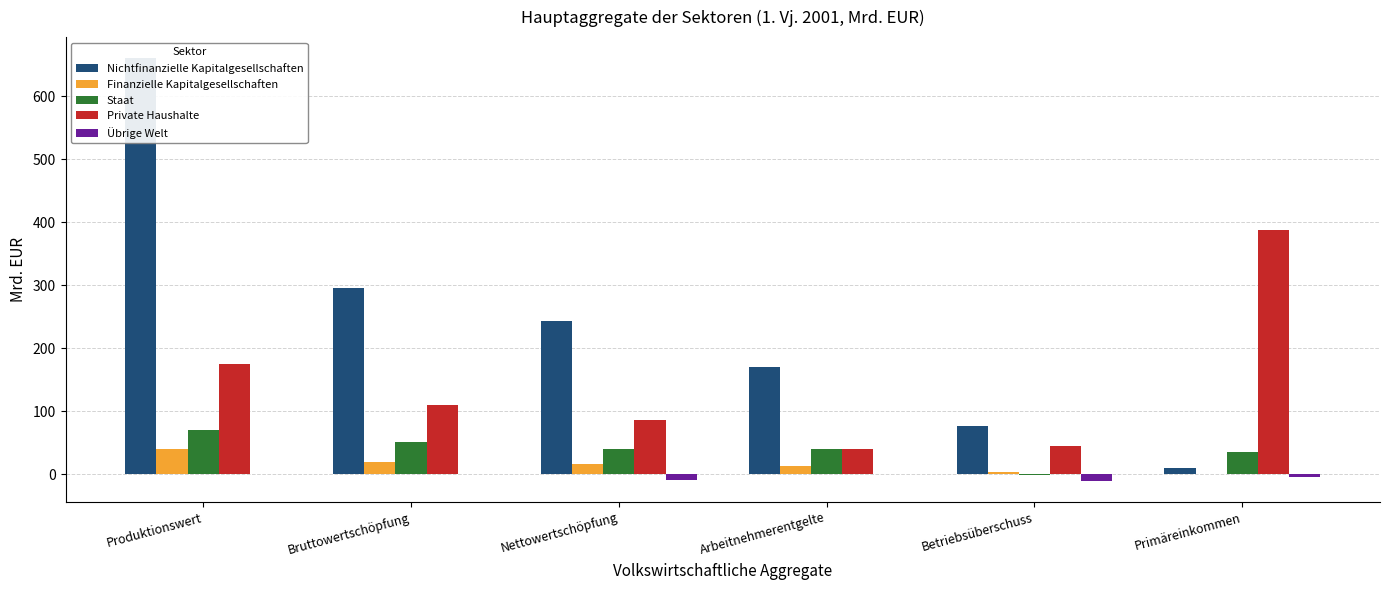

The value of Staat at Betriebsüberschuss is -0.8. True or false?

False